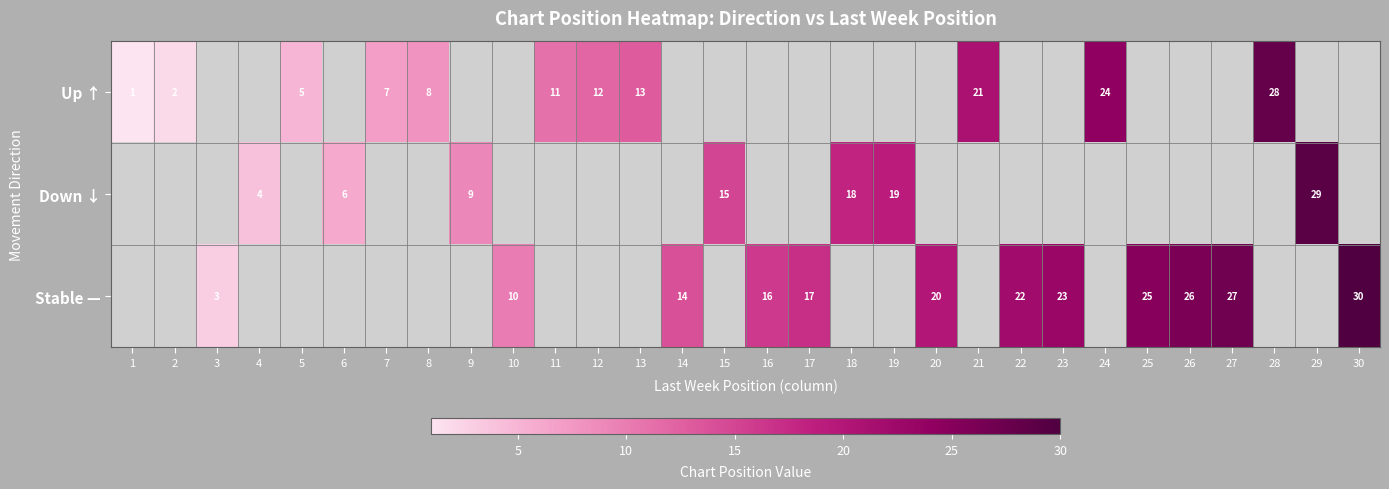

Is it true that Up ↑ equals 0 at 1?

False